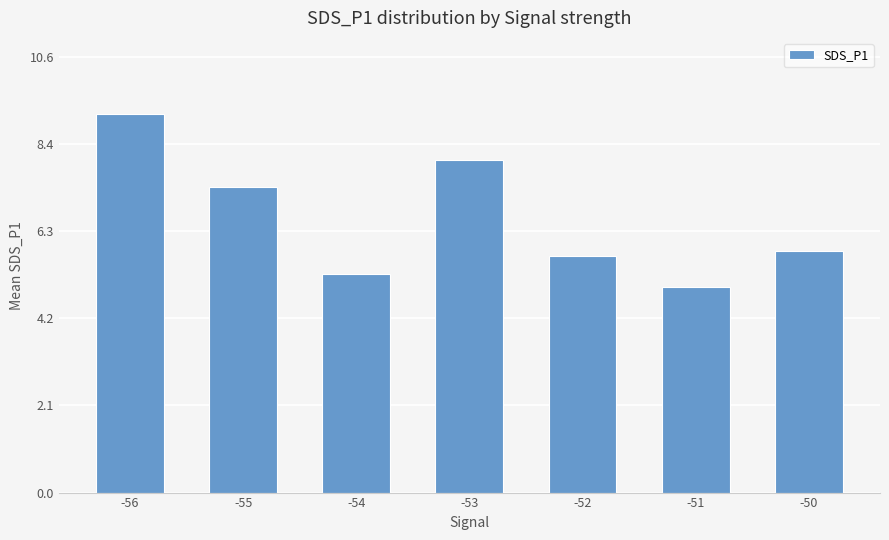

Rank the categories by value from highest to lowest.

-56, -53, -55, -50, -52, -54, -51